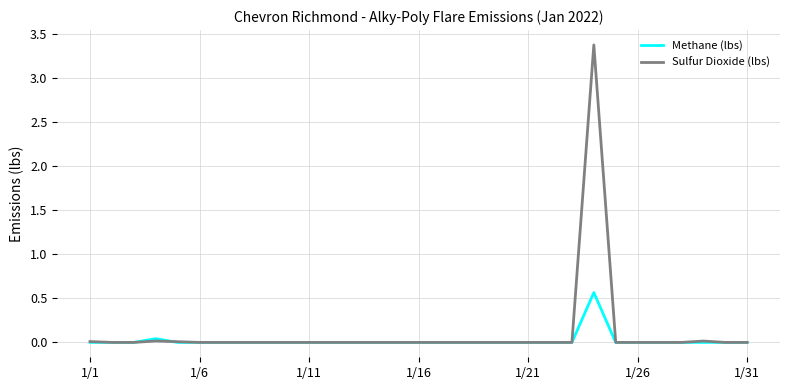

Rank the series by their maximum value, from lowest to highest.

Methane (lbs), Sulfur Dioxide (lbs)